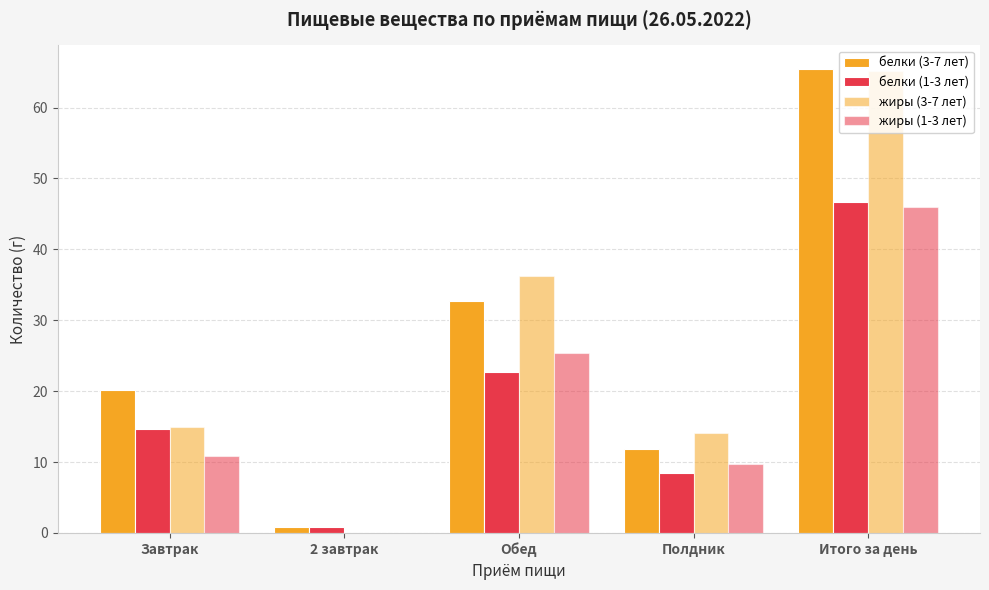

Is the value of белки (3-7 лет) at Завтрак greater than the value of жиры (3-7 лет) at Завтрак?

Yes